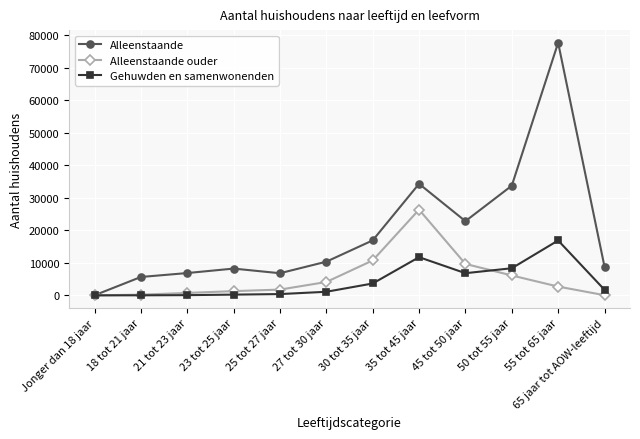

How many lines are shown in the chart?

3